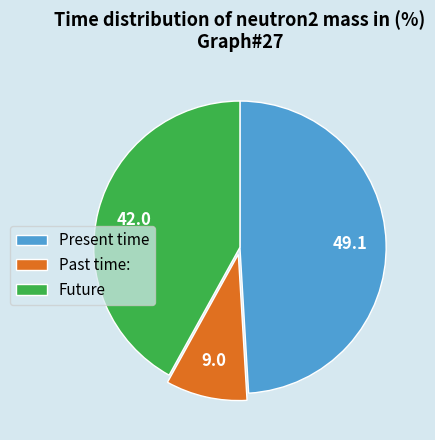

Rank the categories by value from lowest to highest.

Past time:, Future, Present time